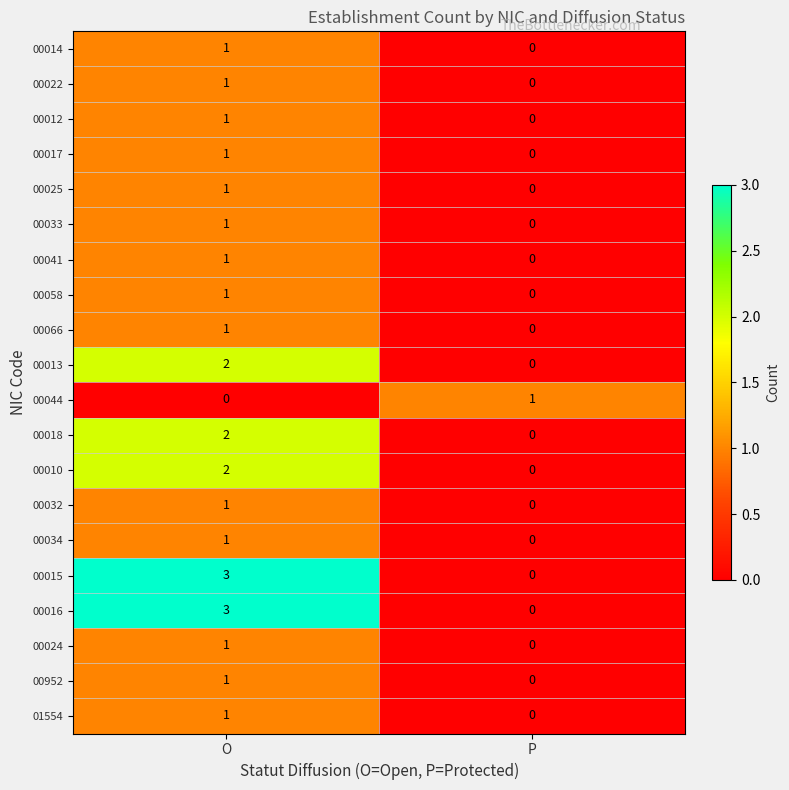

Is the value of 00041 at O greater than the value of 00066 at P?

Yes